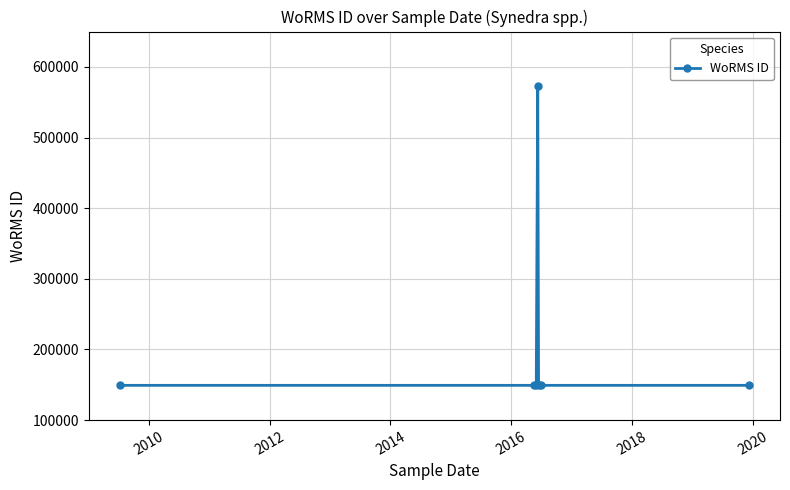

True or false: there are more than 0 points higher than both neighbors.

True